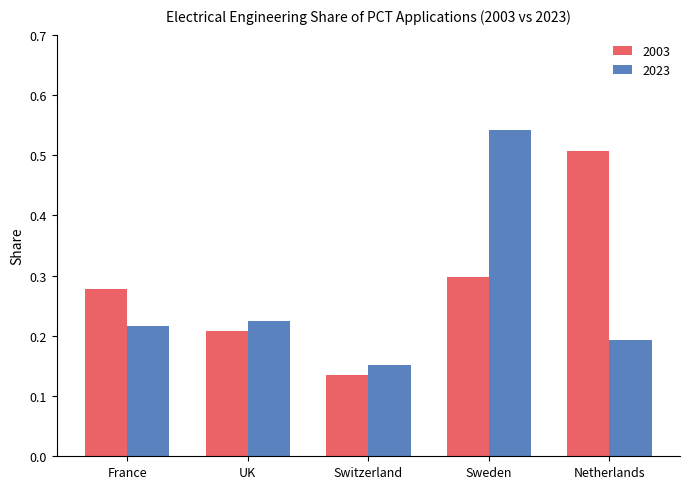

Which label corresponds to the largest value in the chart?

Sweden